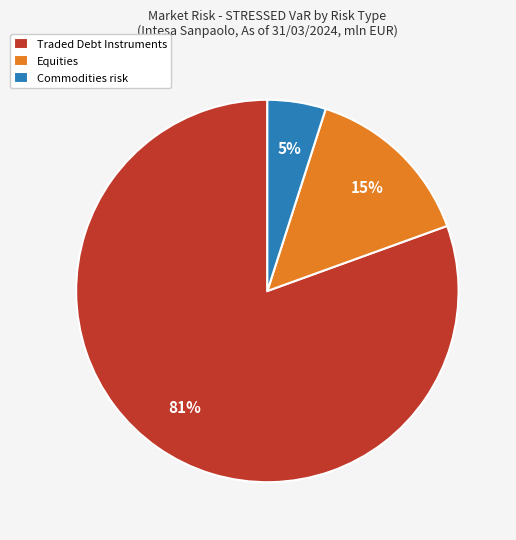

To the nearest percent, what is the average slice percentage?

33%